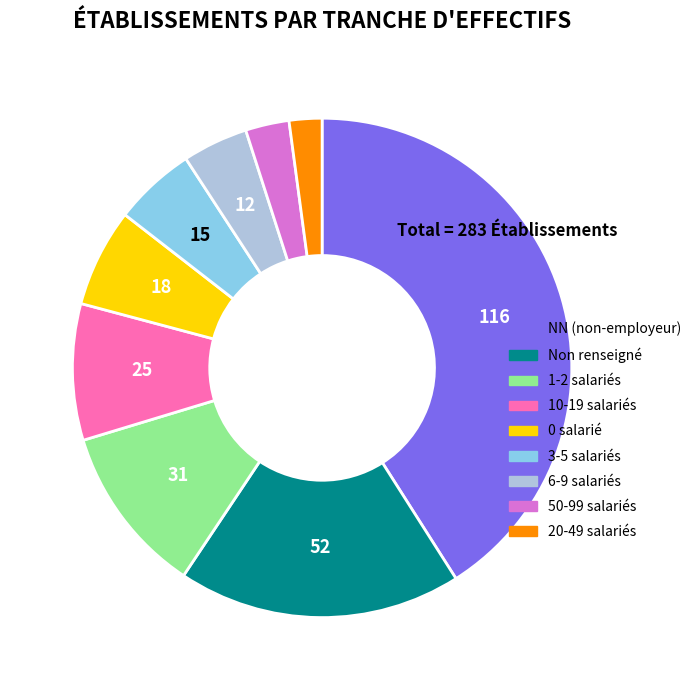

Is there a majority slice in this chart?

No